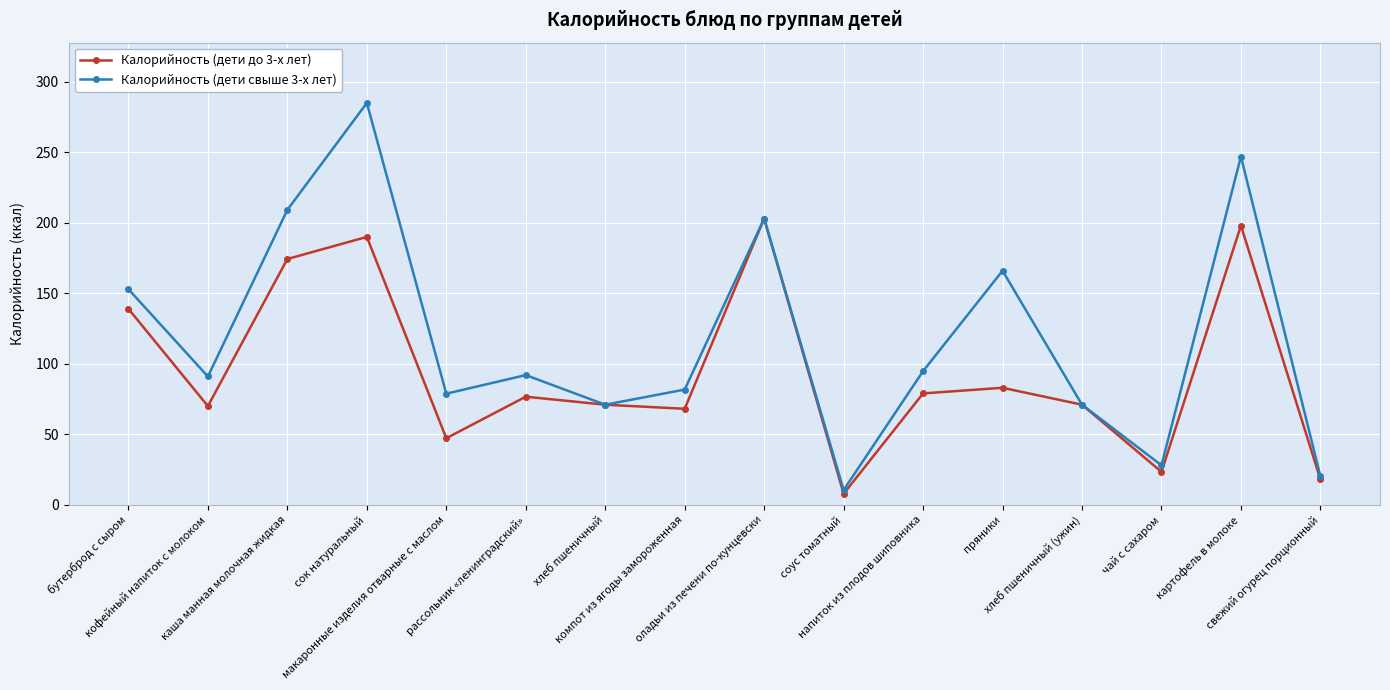

List the series in order of their overall mean, highest first.

Калорийность (дети свыше 3-х лет), Калорийность (дети до 3-х лет)